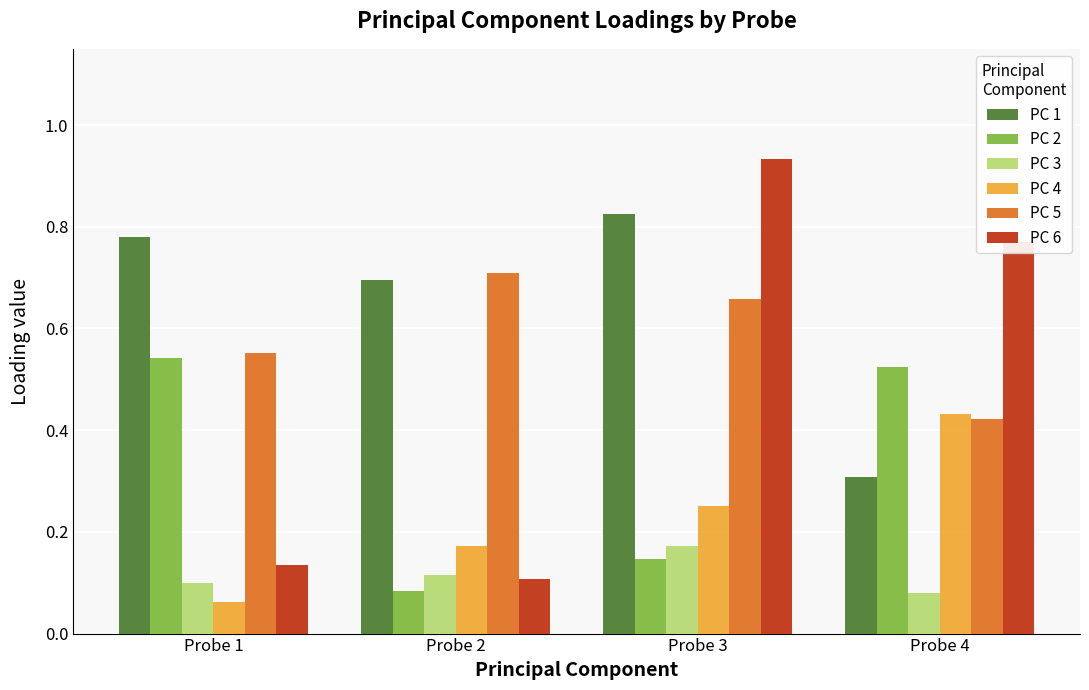

How many bars are there in each group?

6